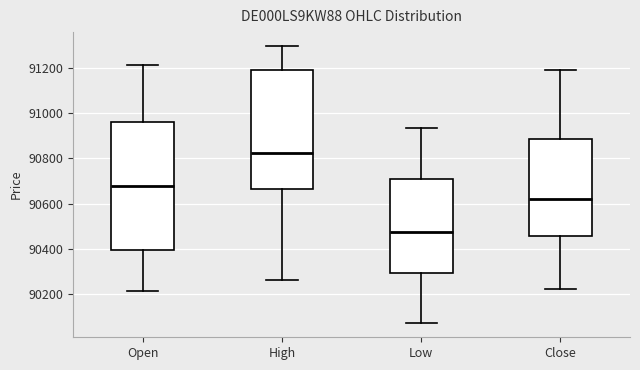

Which box's median line is the highest?

High